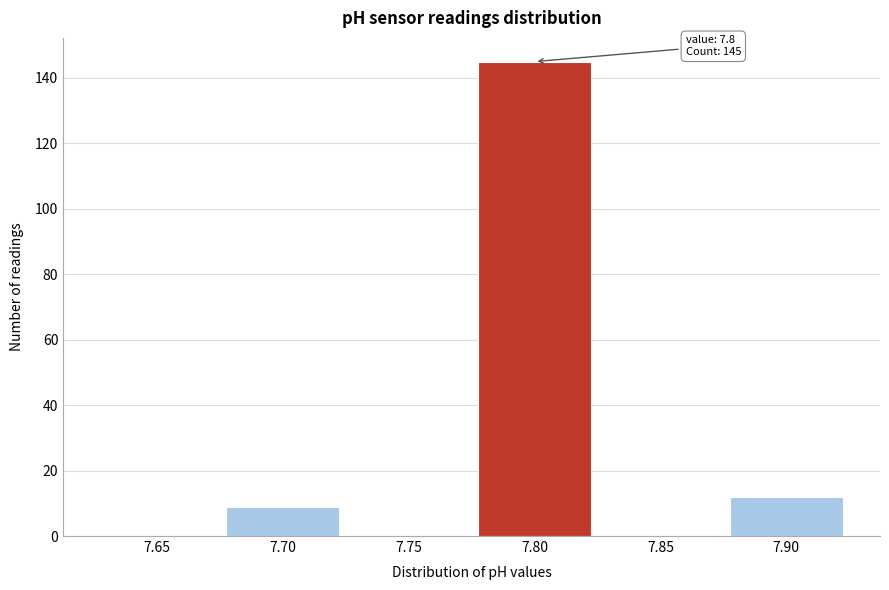

Reading left to right, what are all the values shown in this chart?

7.65=0	7.70=9	7.75=0	7.80=145	7.85=0	7.90=12